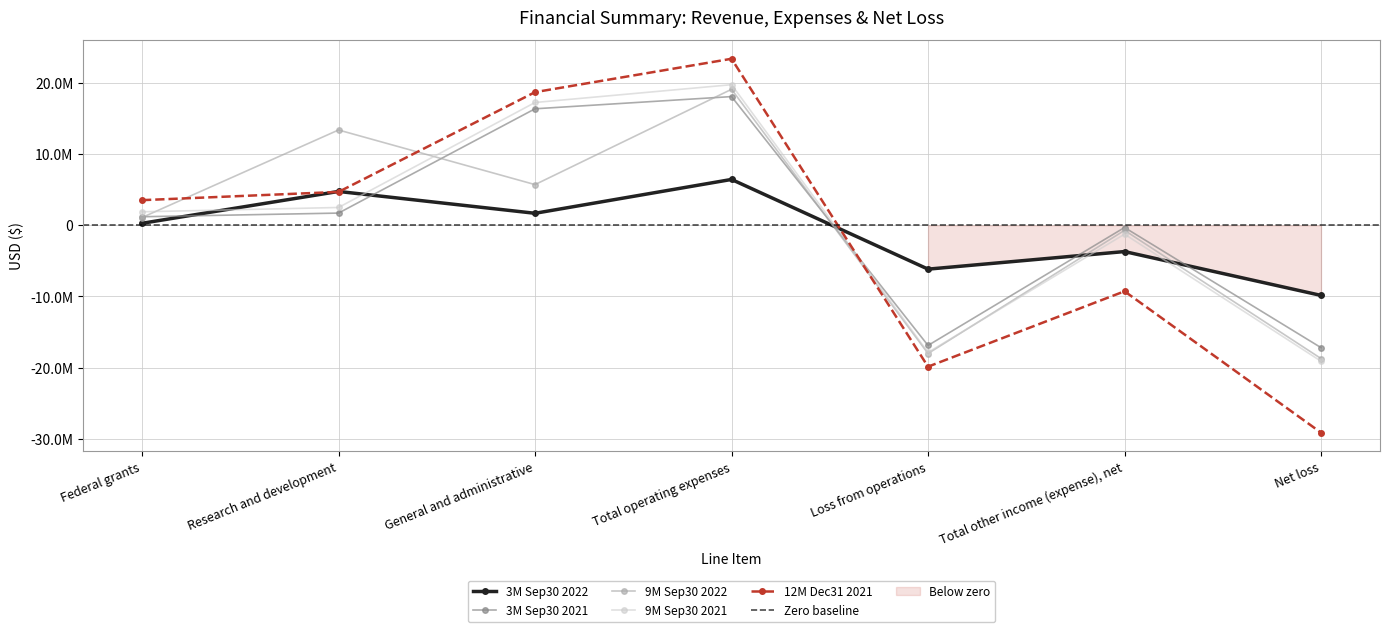

What is the average value of the 3M Sep30 2022 series?

-935204